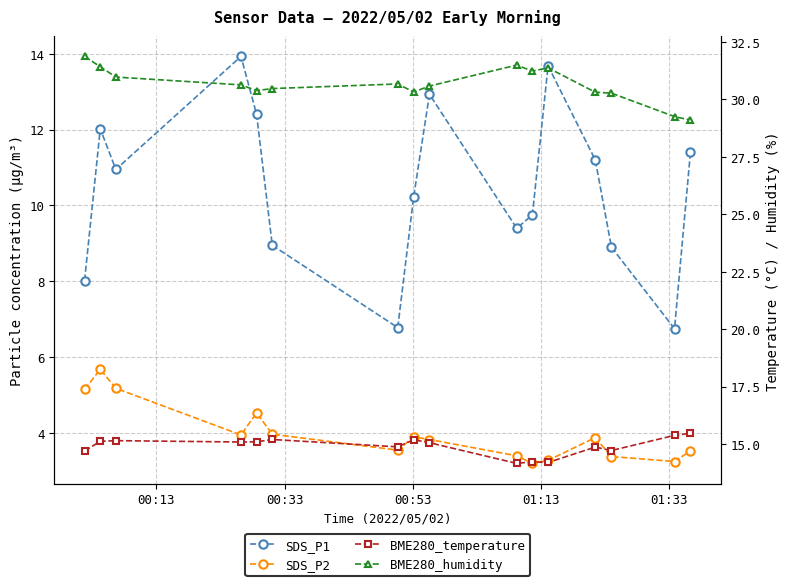

What is the average value of the BME280_temperature series?

14.9